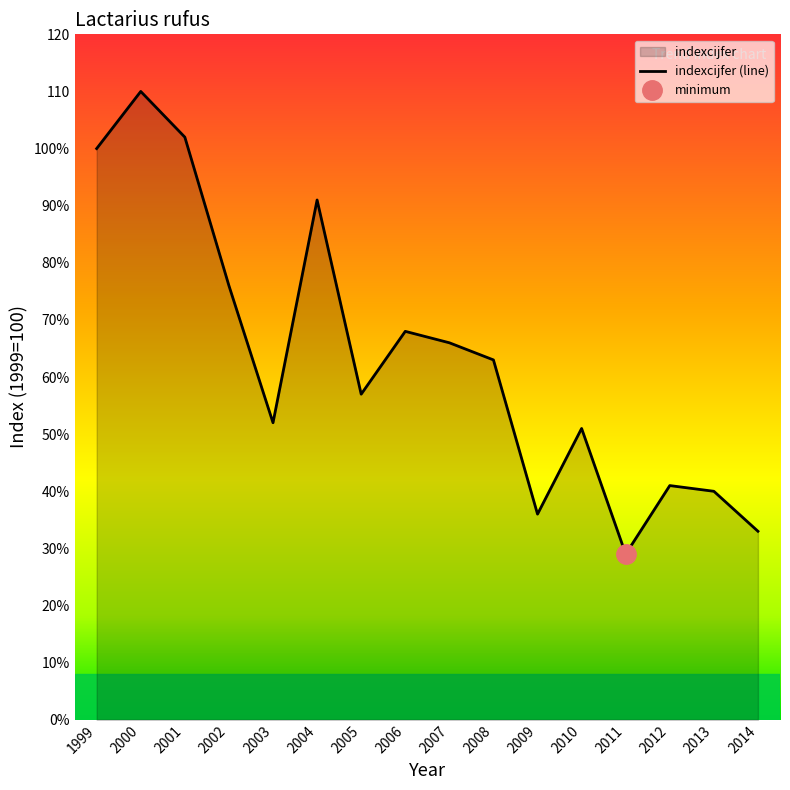

What is the value of the 16th point from the left?

33